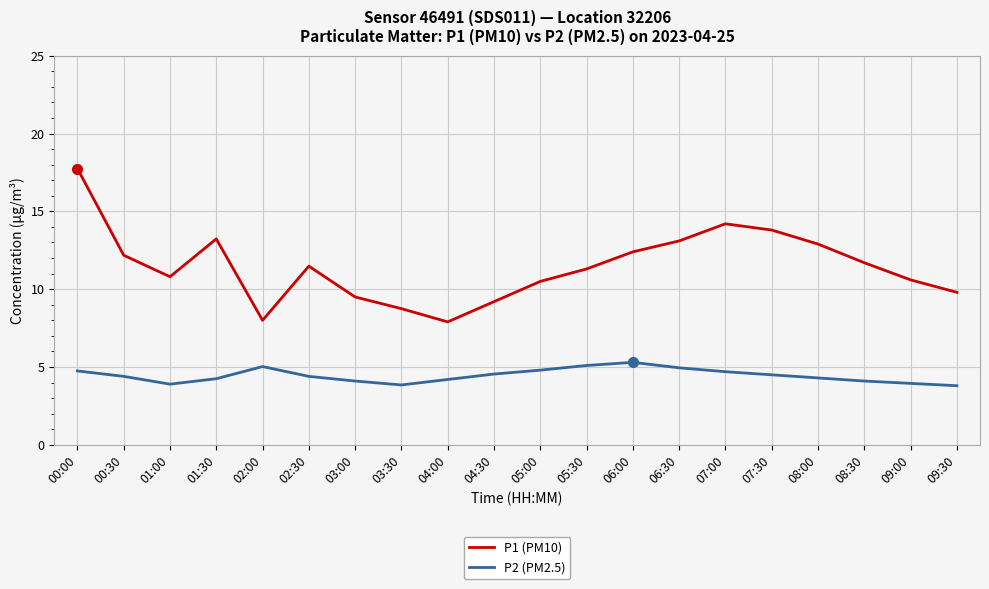

What are all the series names shown in the legend?

P1 (PM10), P2 (PM2.5)